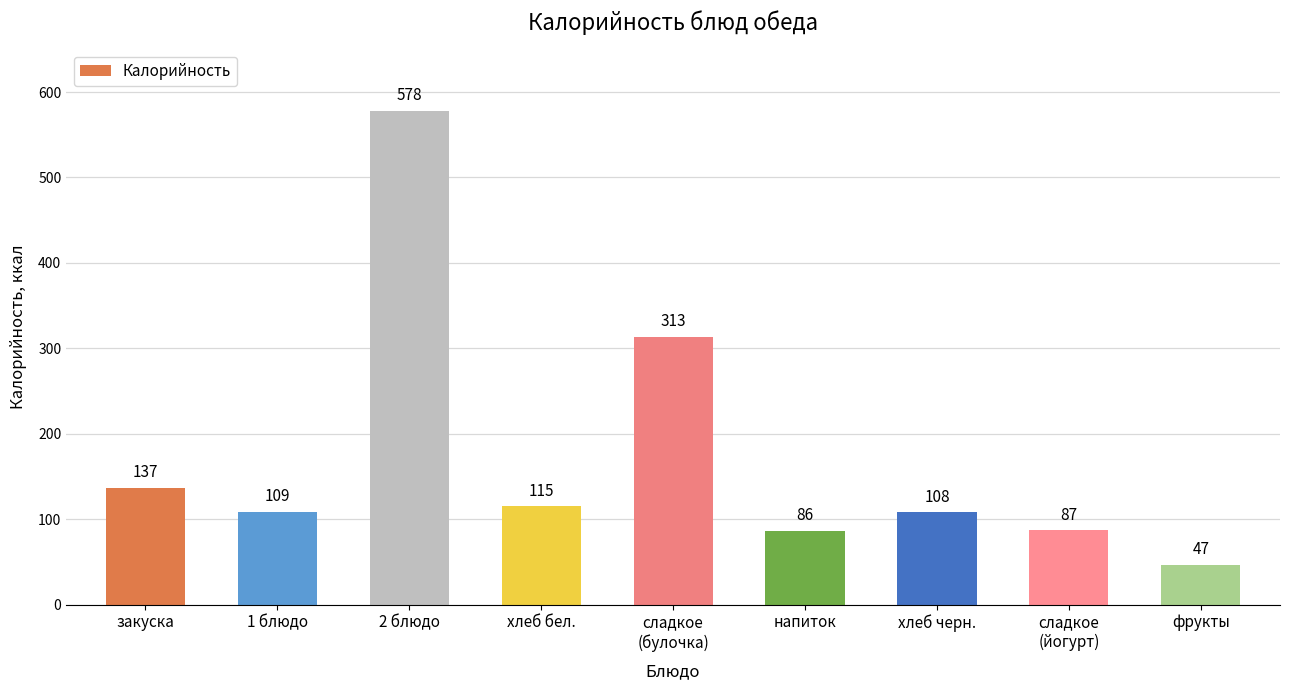

List the labels in order of value, largest first.

2 блюдо, сладкое
(булочка), закуска, хлеб бел., 1 блюдо, хлеб черн., сладкое
(йогурт), напиток, фрукты